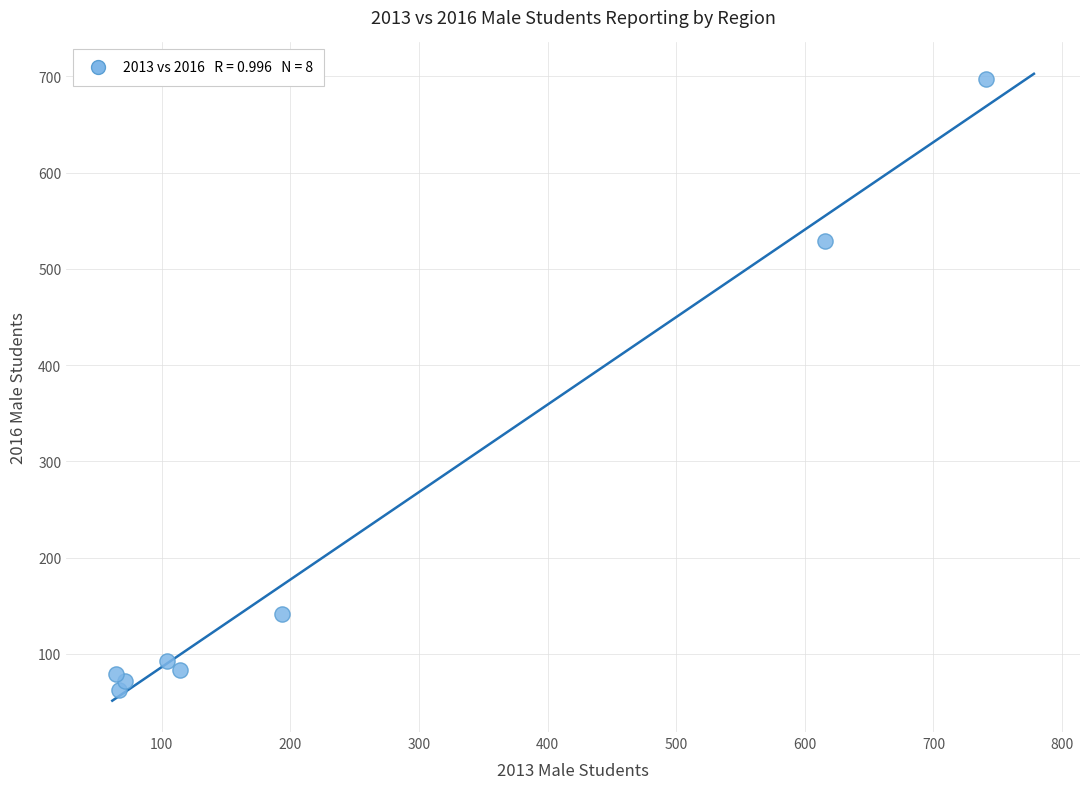

What Y value in the scatter plot is closest to 379?

529